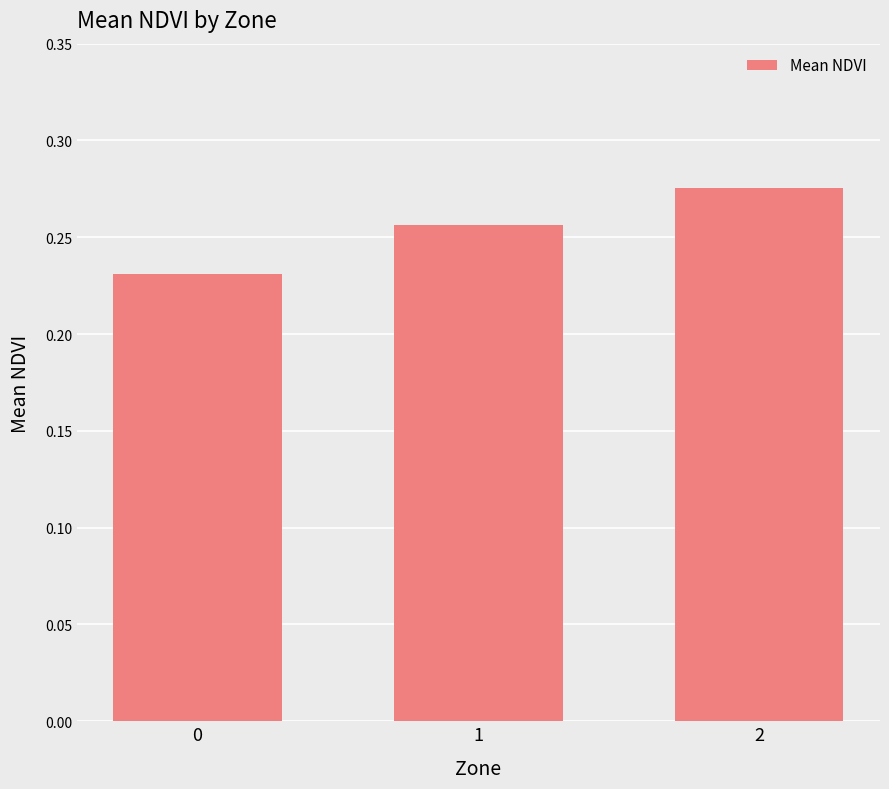

List the labels in order of value, largest first.

2, 1, 0